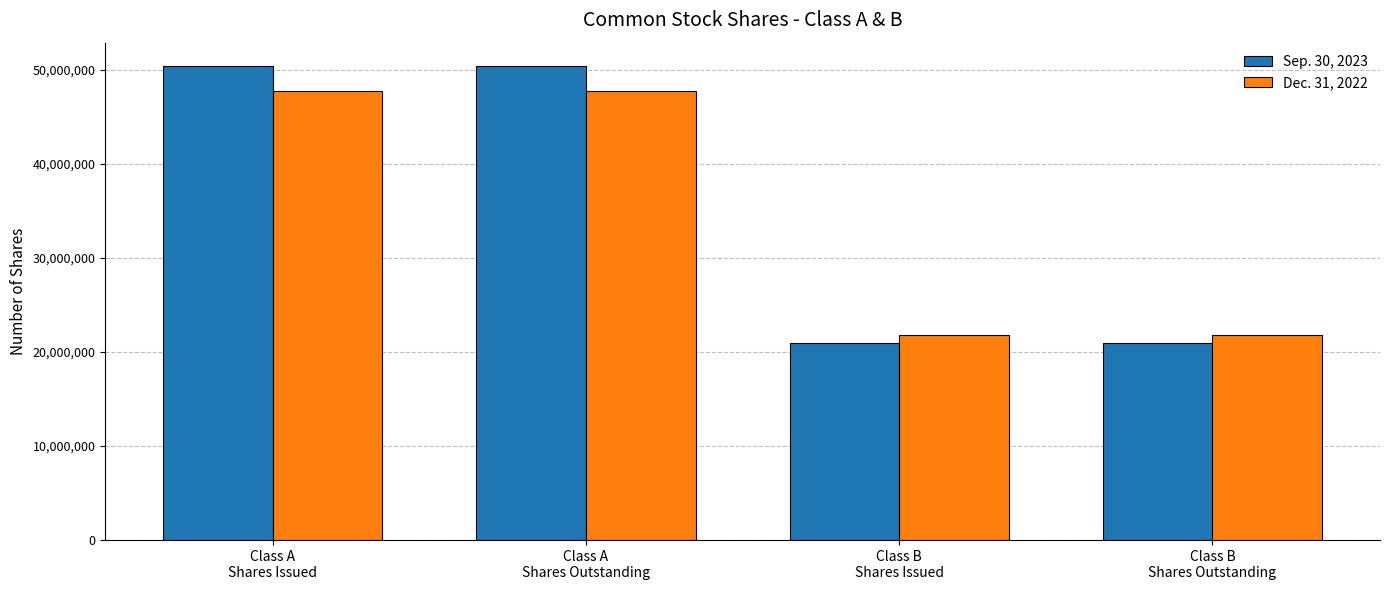

True or false: Dec. 31, 2022 has a value of 47774046 at Class A
Shares Issued.

True